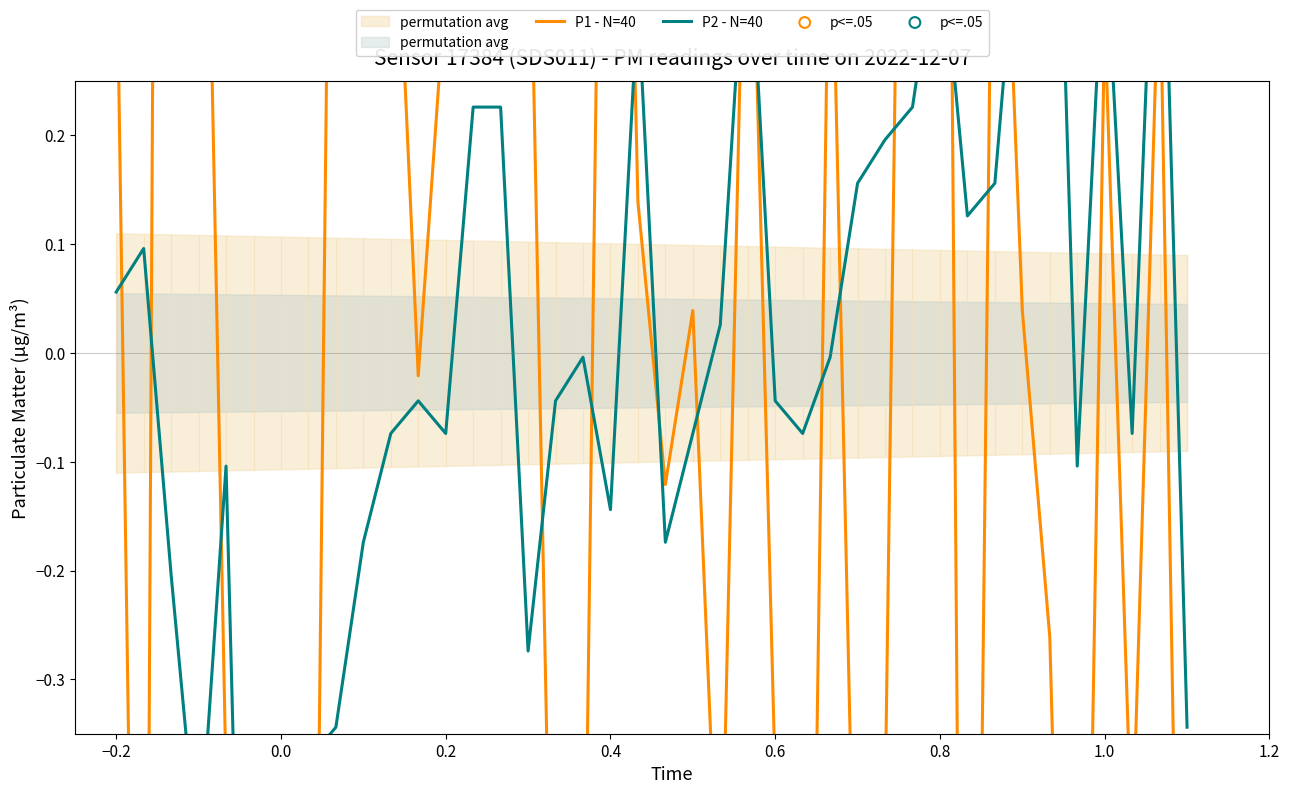

Which series has the widest spread of Y values?

P1